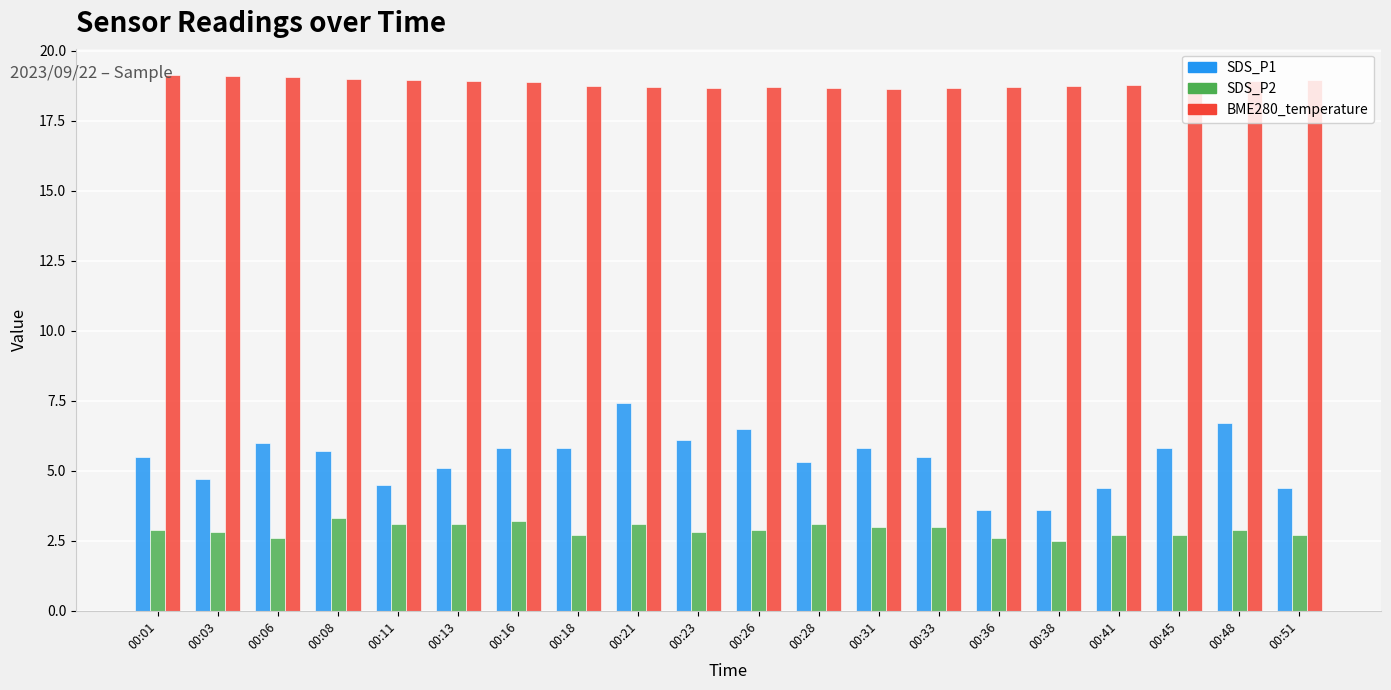

At which label does SDS_P1 reach its peak?

00:21